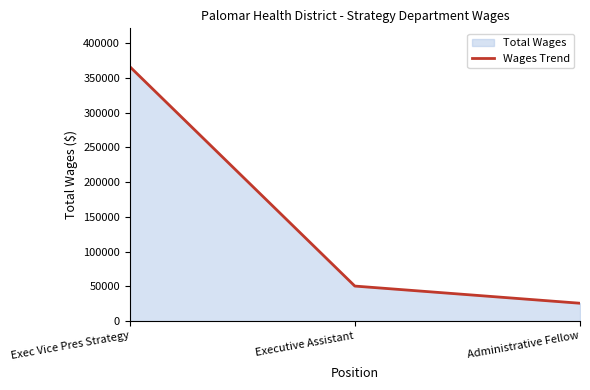

What is the change in value from Exec Vice Pres Strategy to Executive Assistant?

-316091